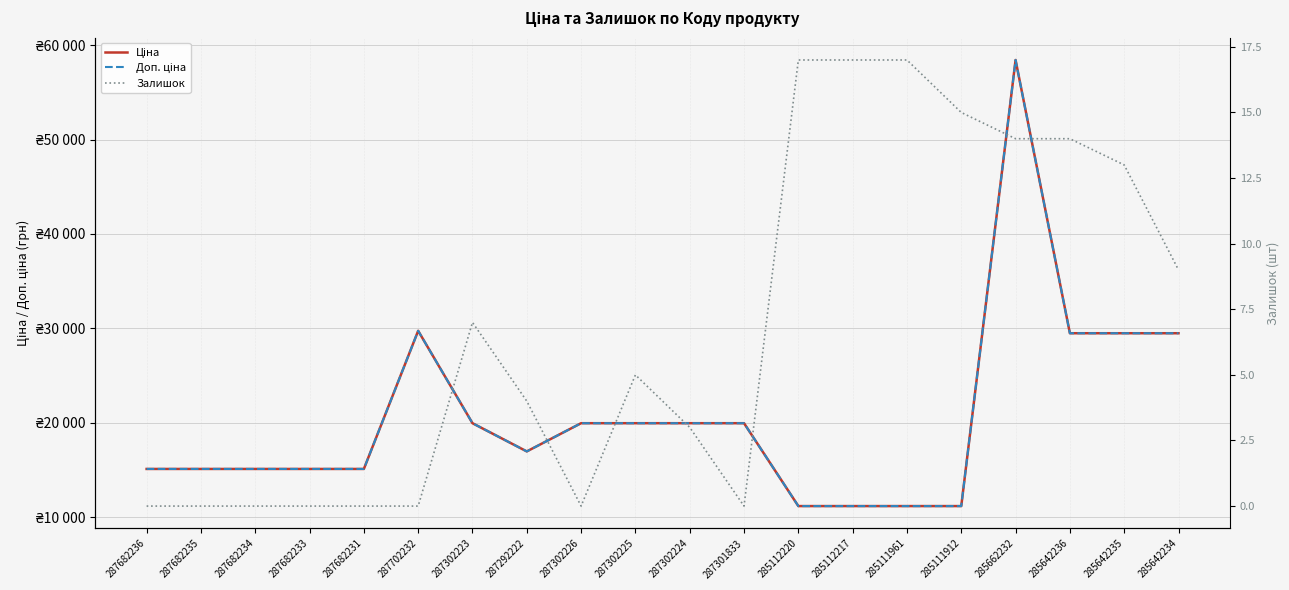

How many interior local valleys does the Ціна series have?

1